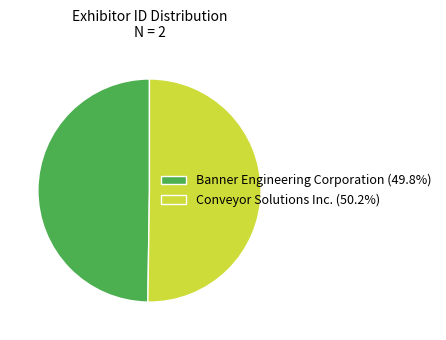

Is the sum of Conveyor Solutions Inc. (50.2%) and Banner Engineering Corporation (49.8%) greater than half?

Yes